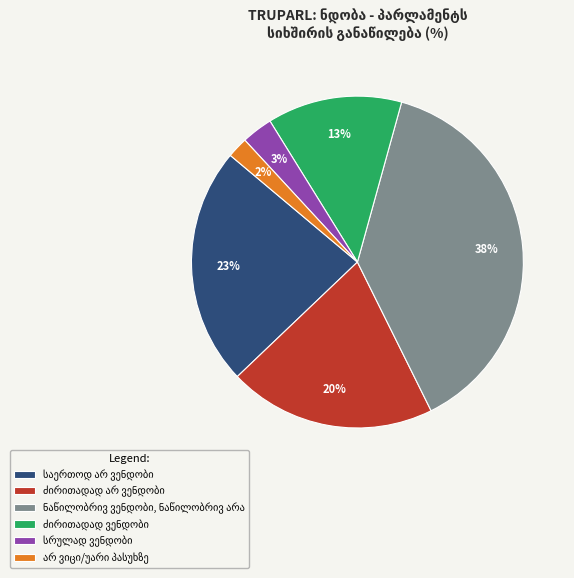

To the nearest percent, what is the difference between the largest and smallest slice percentages?

36%